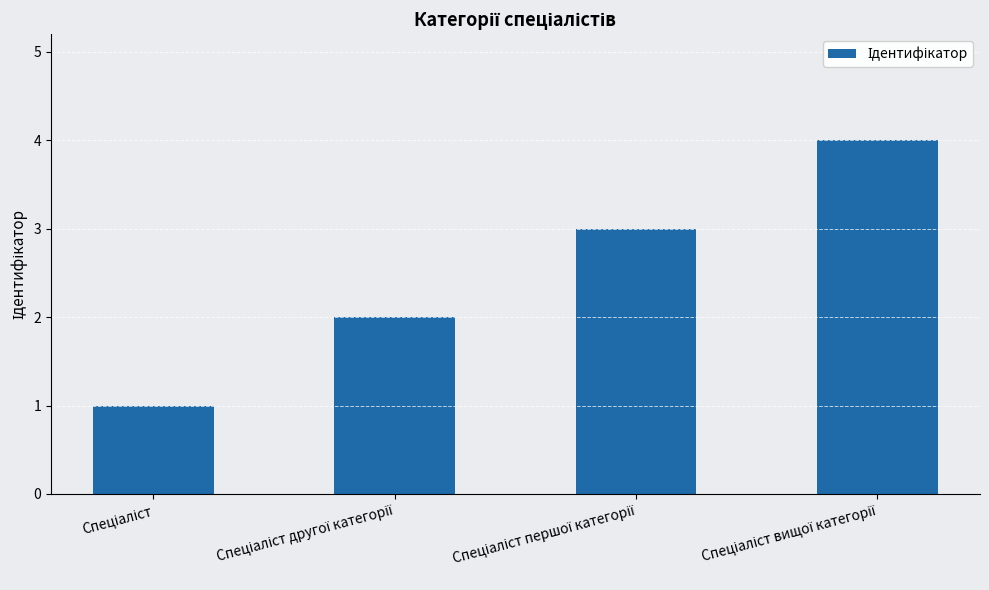

What is the greatest value displayed?

4